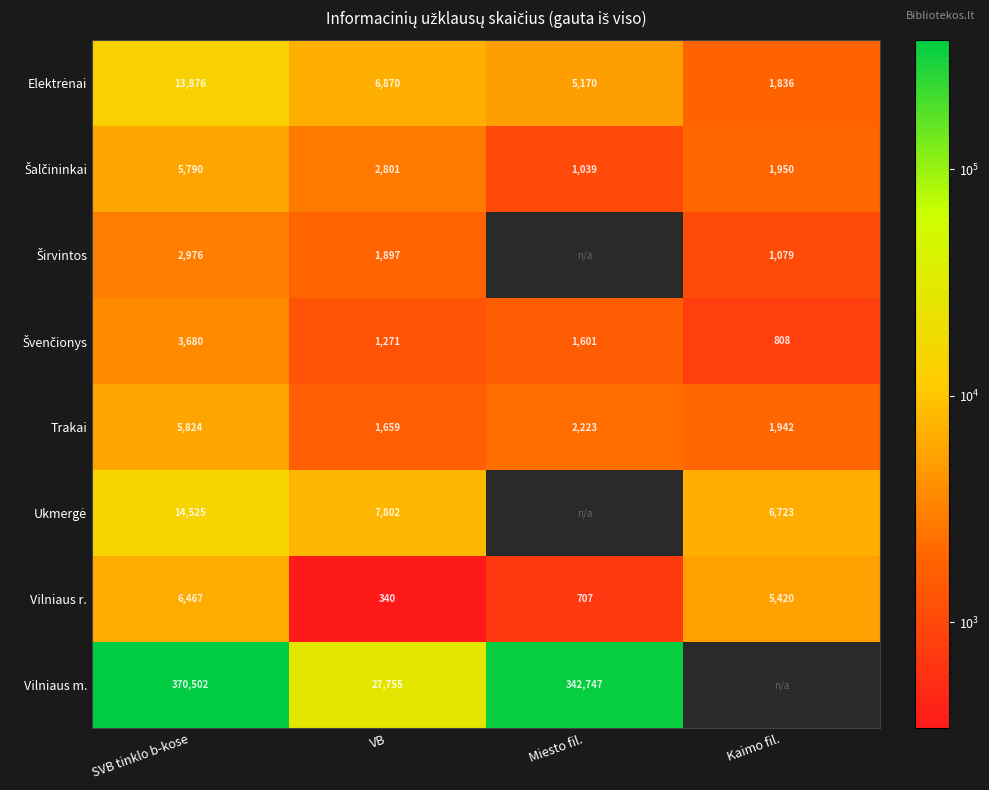

What is the difference between the maximum and second lowest values in the Vilniaus r. series?

5760